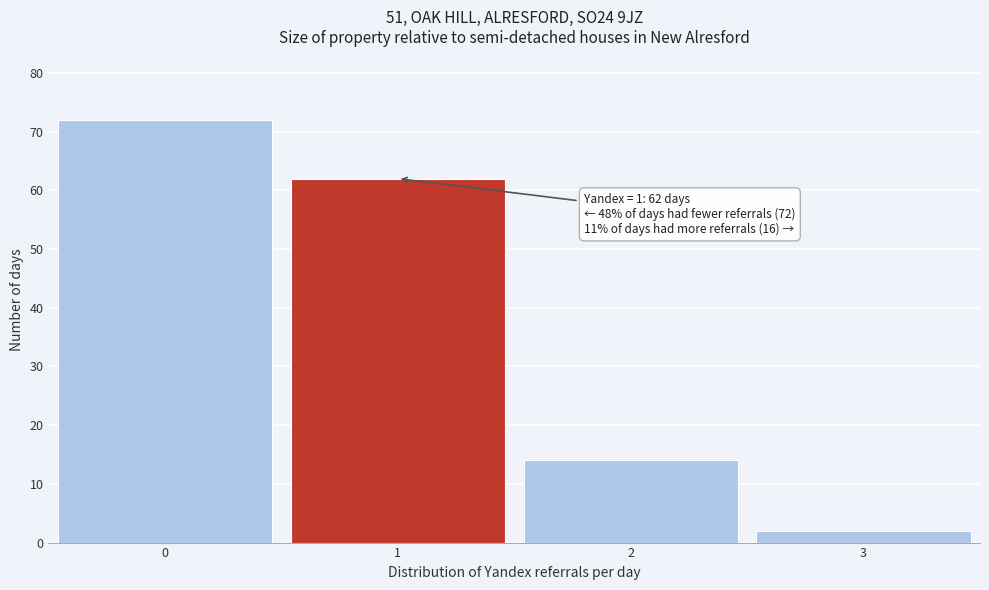

Over which range of the x-axis is the bar tallest?

-0.5 to 0.5